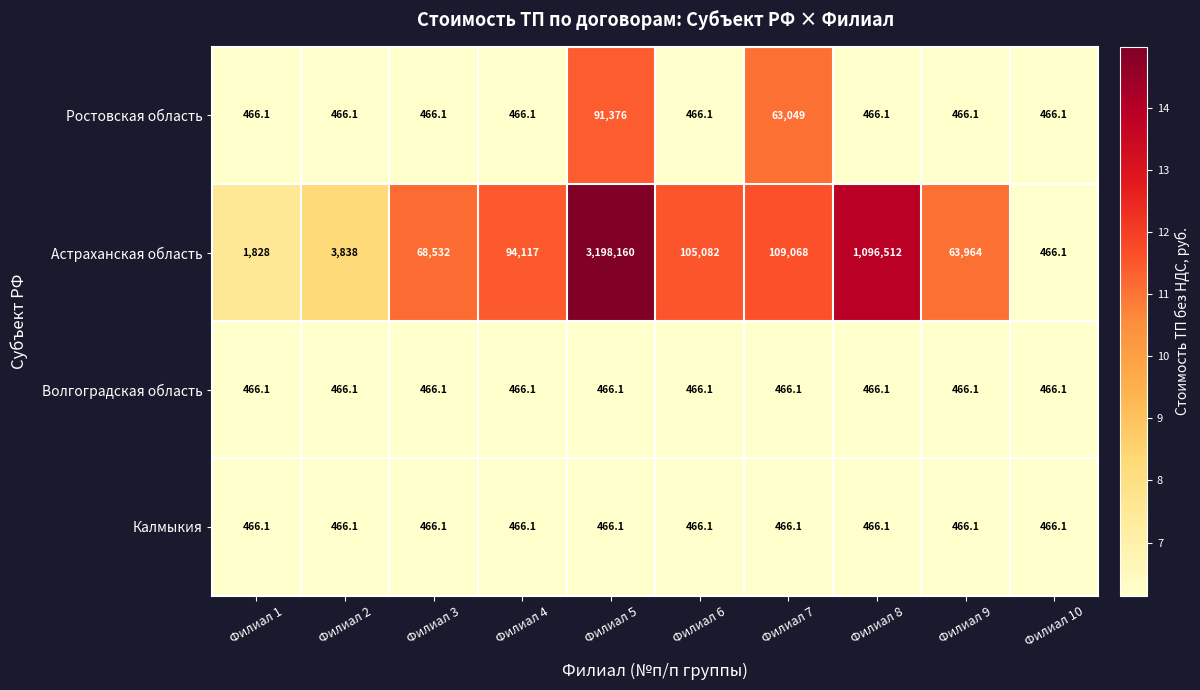

What is the greatest value displayed?

3198160.0